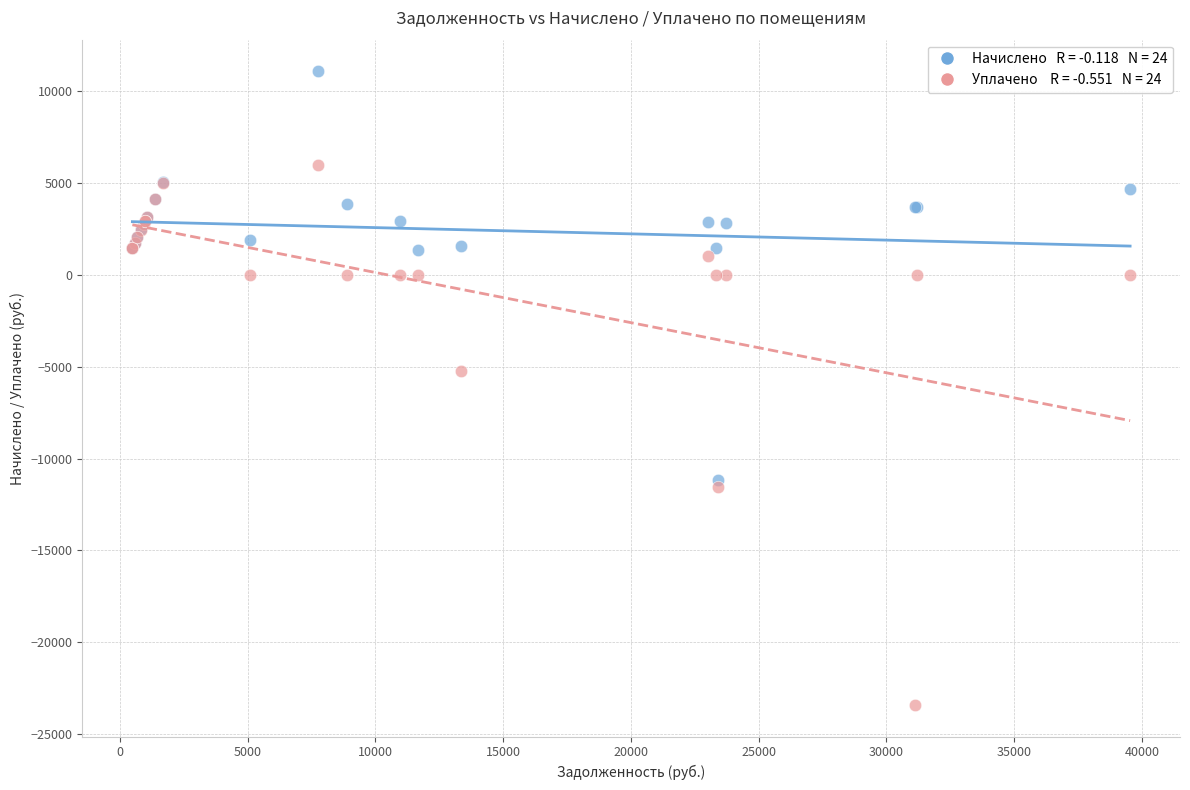

Across all series, what Y value is closest to -6164?

-5216.7